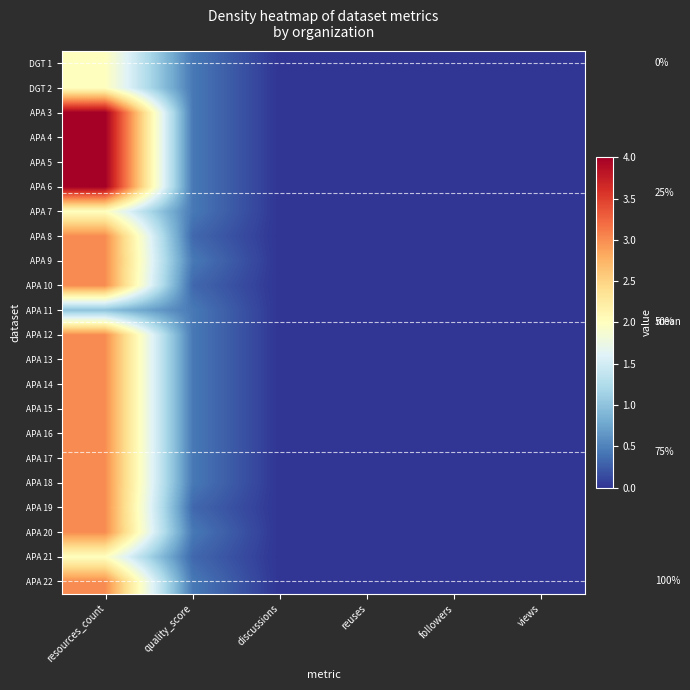

What is the sum of all APA 15 values?

3.4